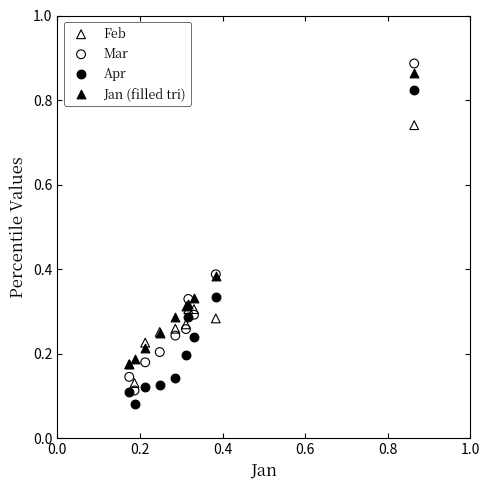

Which series has the widest spread of Y values?

Mar